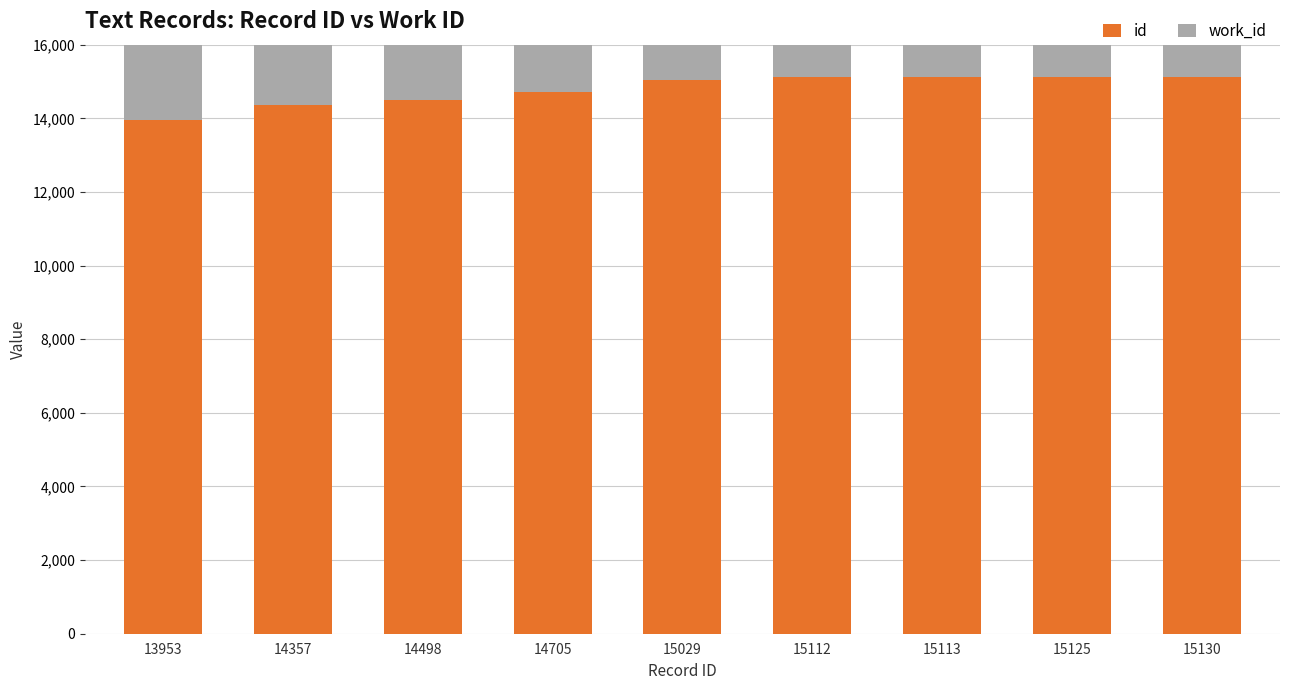

Rank the categories by id value from highest to lowest.

15130, 15125, 15113, 15112, 15029, 14705, 14498, 14357, 13953